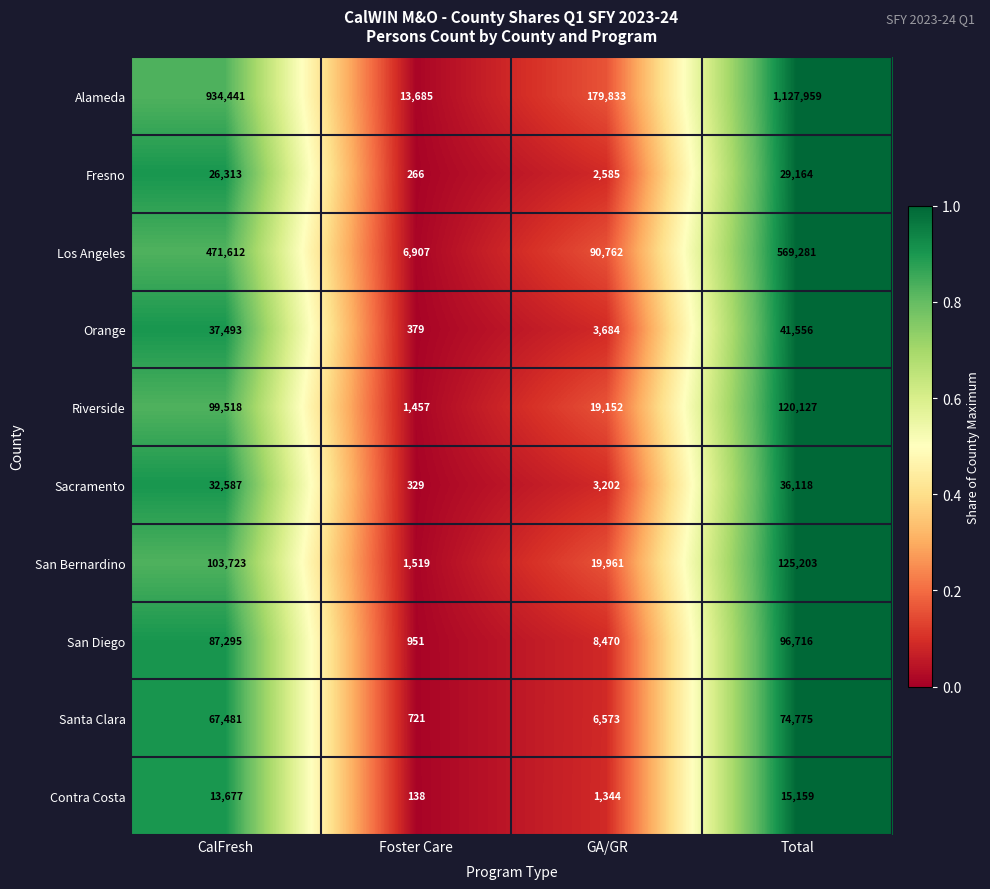

Which label corresponds to the largest value in the chart?

Total